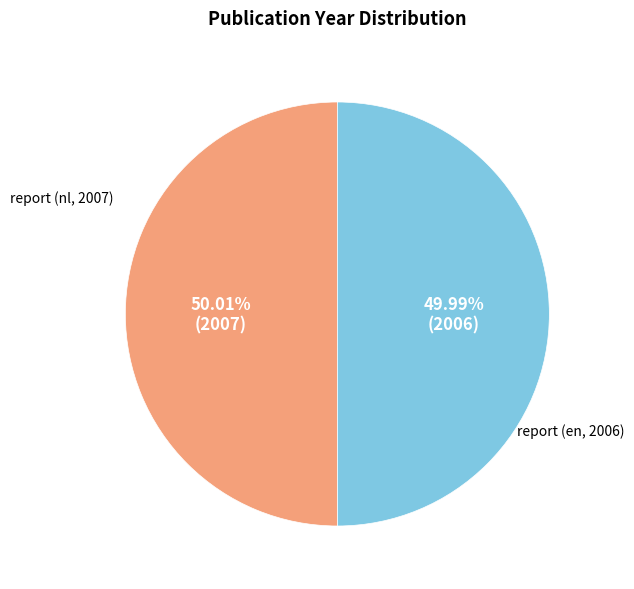

What percentage is the report (nl, 2007) slice, to the nearest percent?

50%